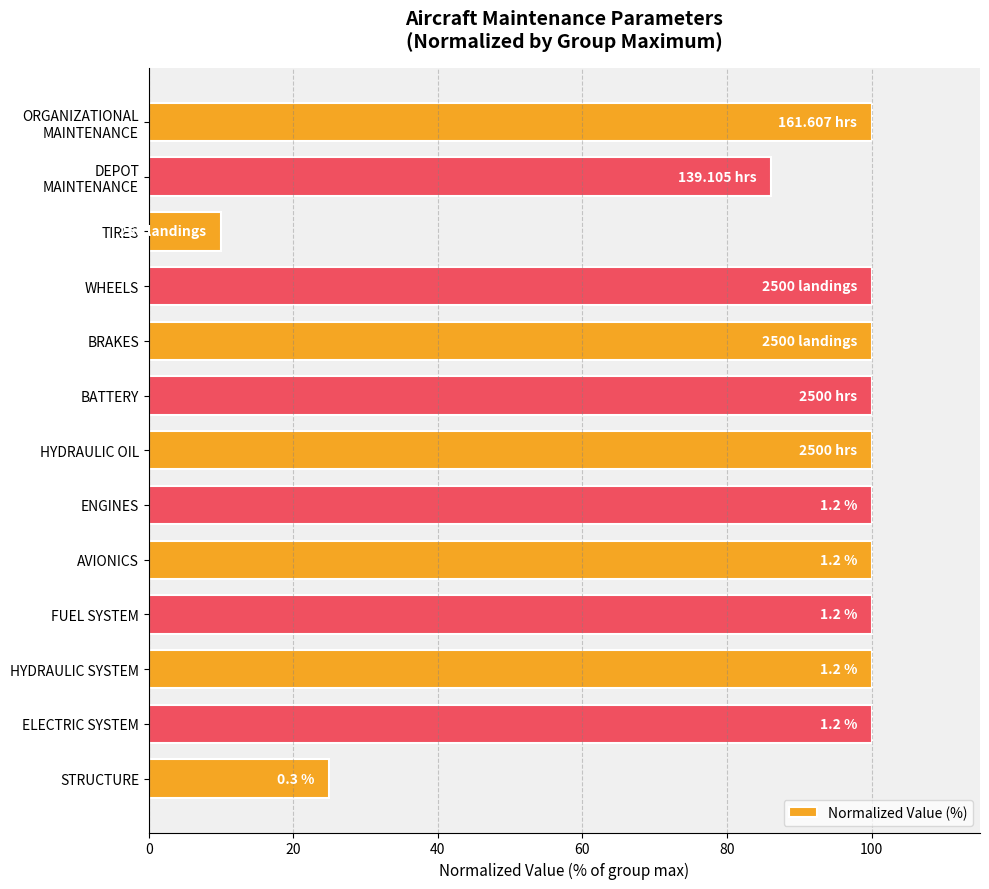

What is the change in value from TIRES to ENGINES?

+90.0